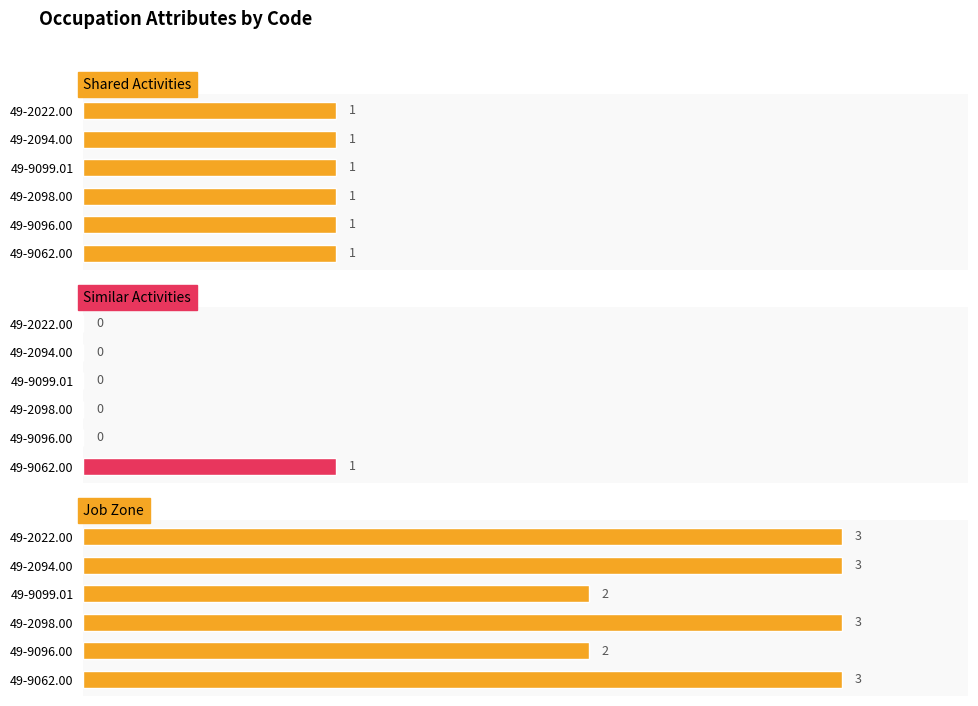

Rank the series by their maximum value, from lowest to highest.

Shared Activities, Similar Activities, Job Zone